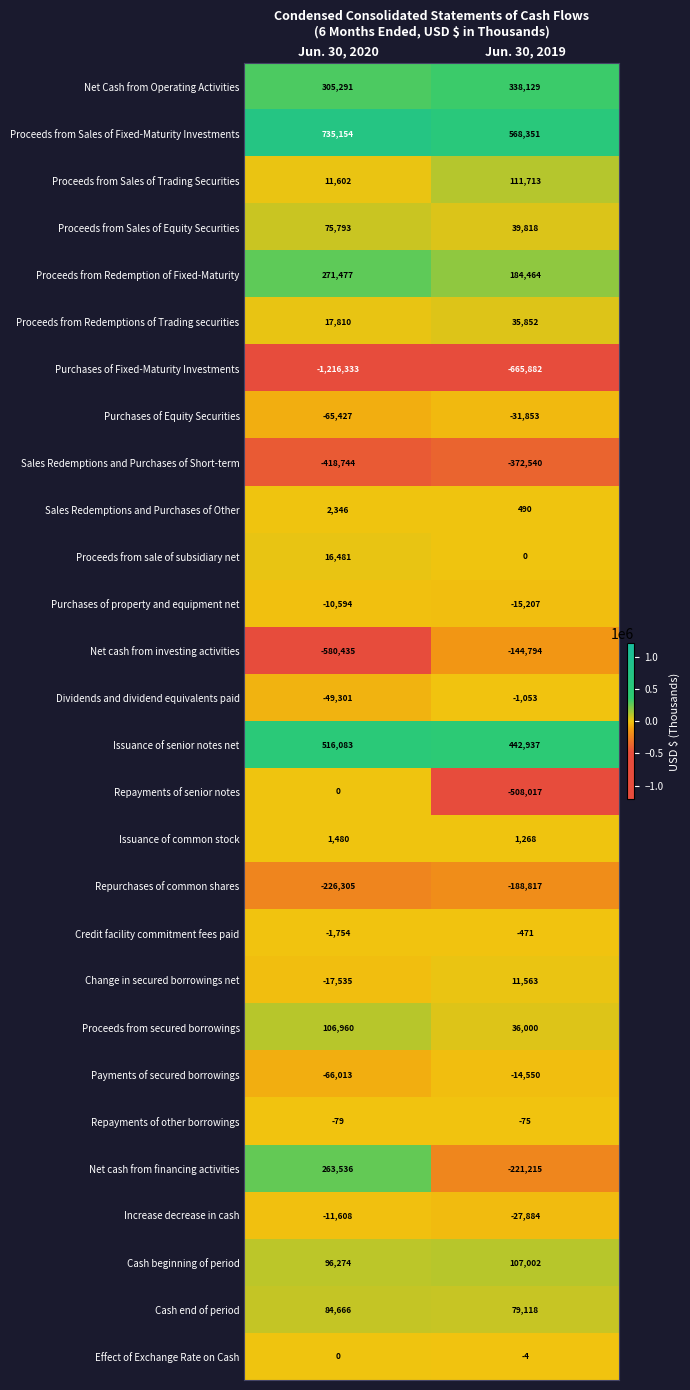

At which label does Net Cash from Operating Activities reach its peak?

Jun. 30, 2019